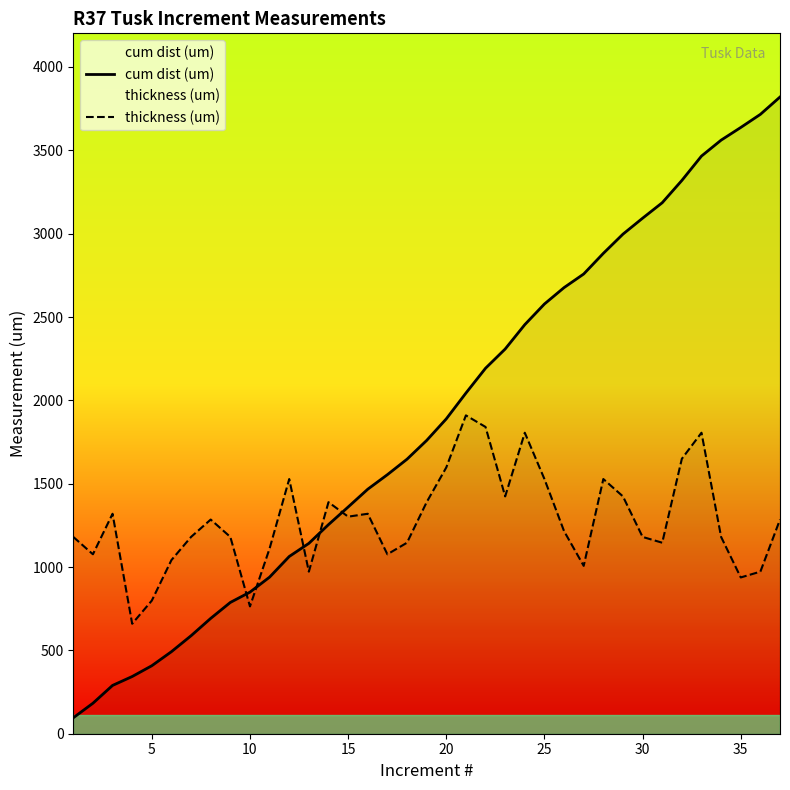

List the series in order of their overall mean, highest first.

cum dist (um), thickness (um)